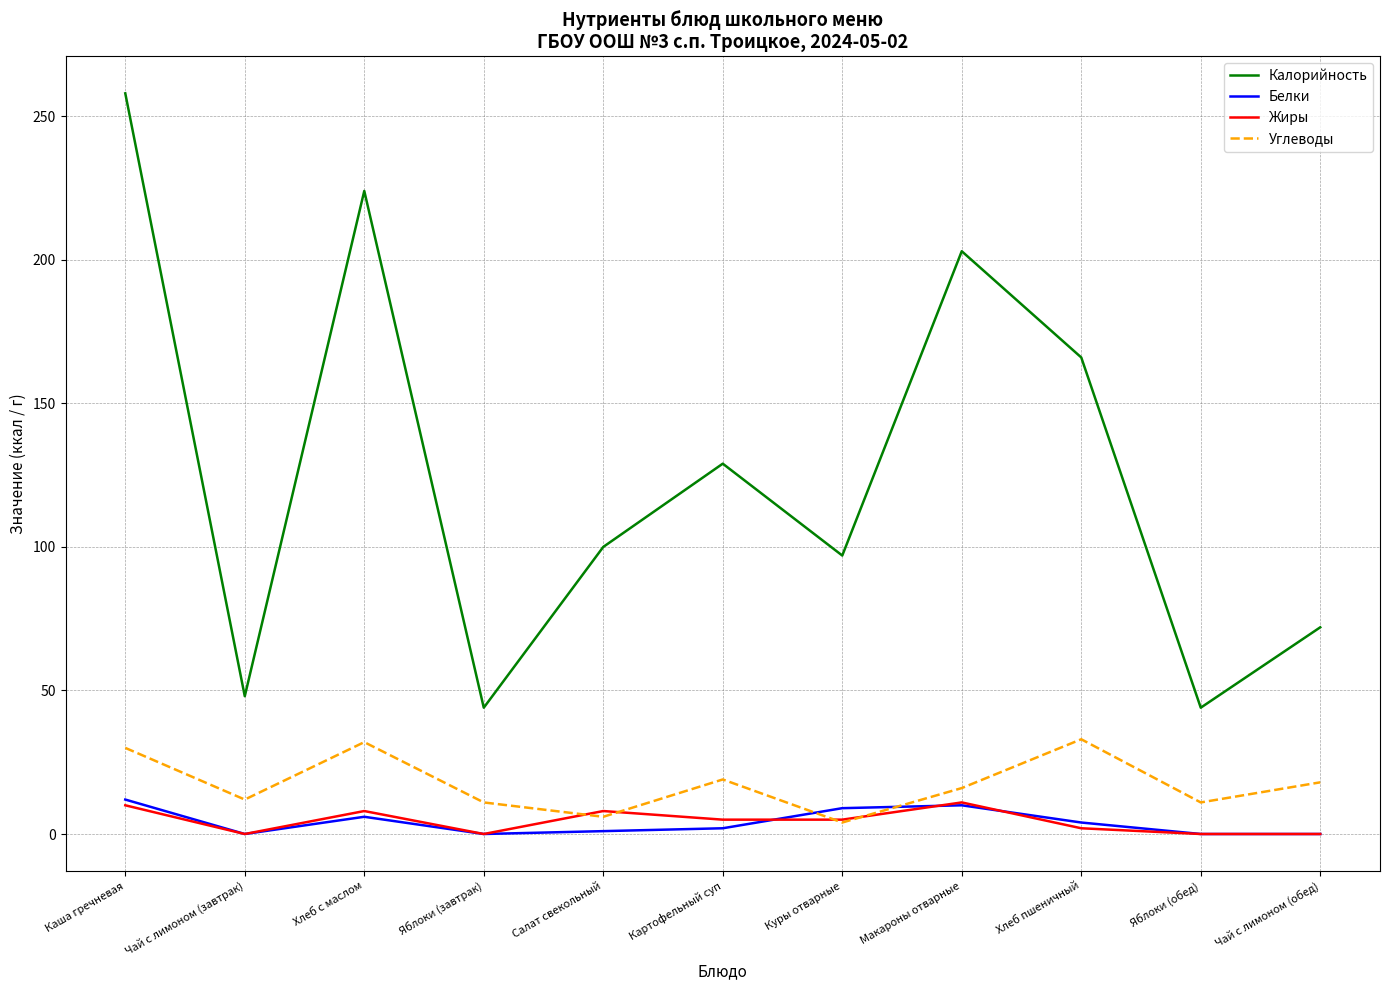

The Калорийность series shows 166 at Хлеб пшеничный. True or false?

True